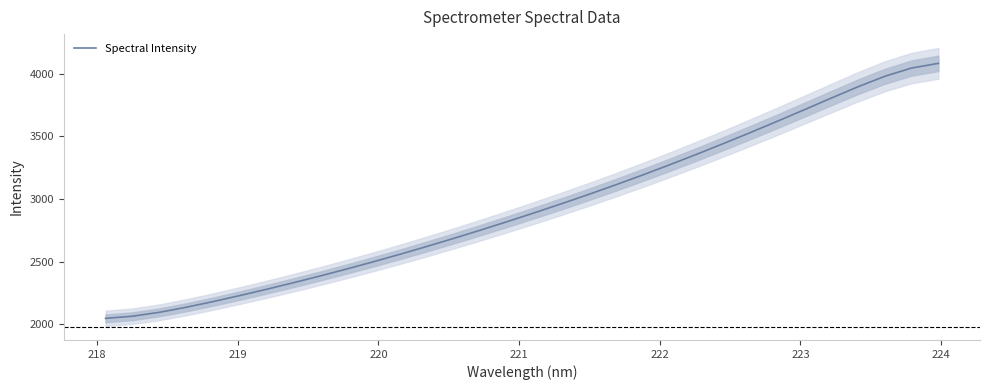

What is the maximum value shown in the chart?

4082.8